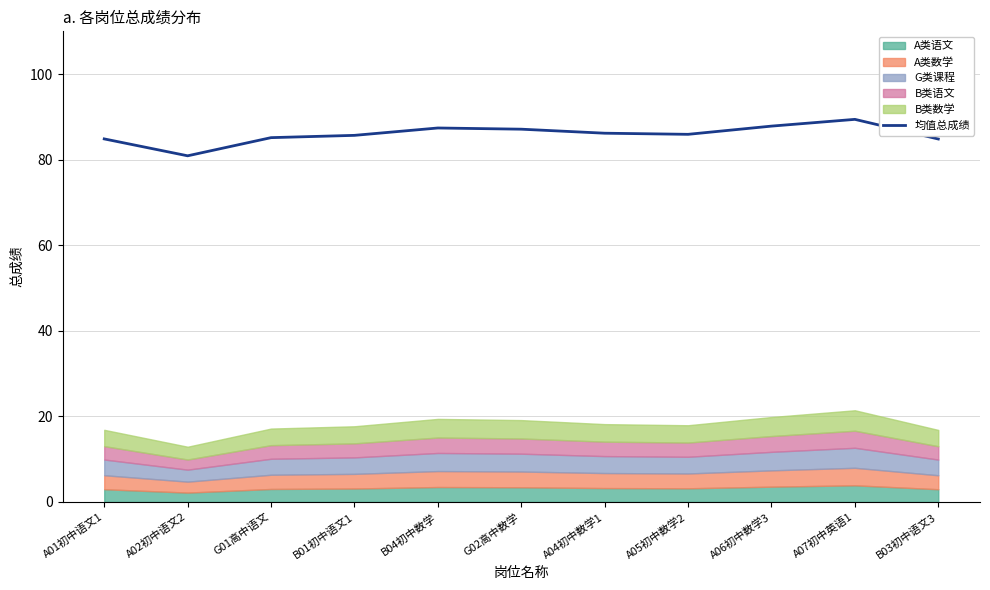

Is it true that the value at B01初中语文1 is 85.7?

True